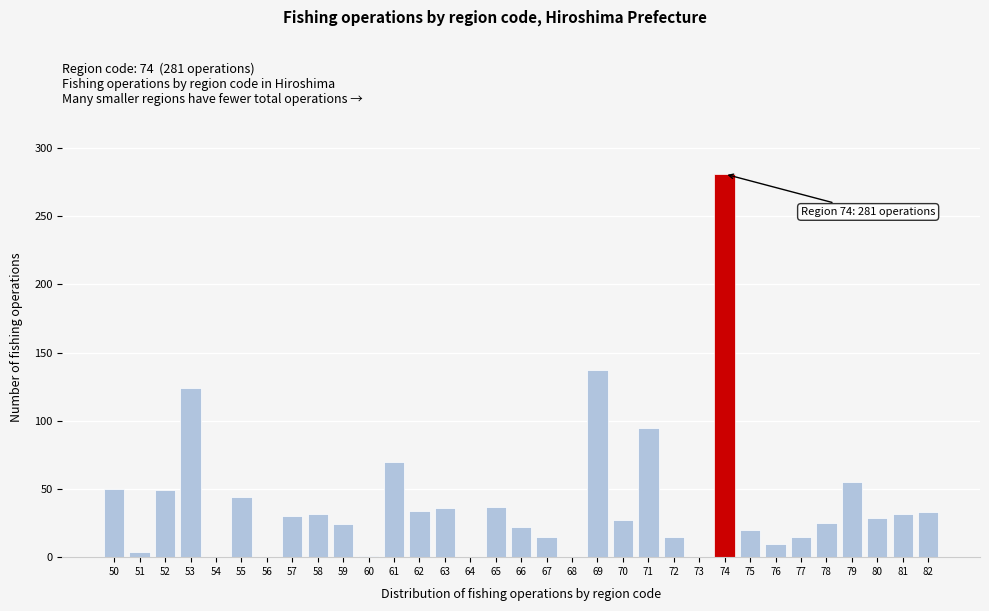

True or false: the data shows 51 at 80.

False